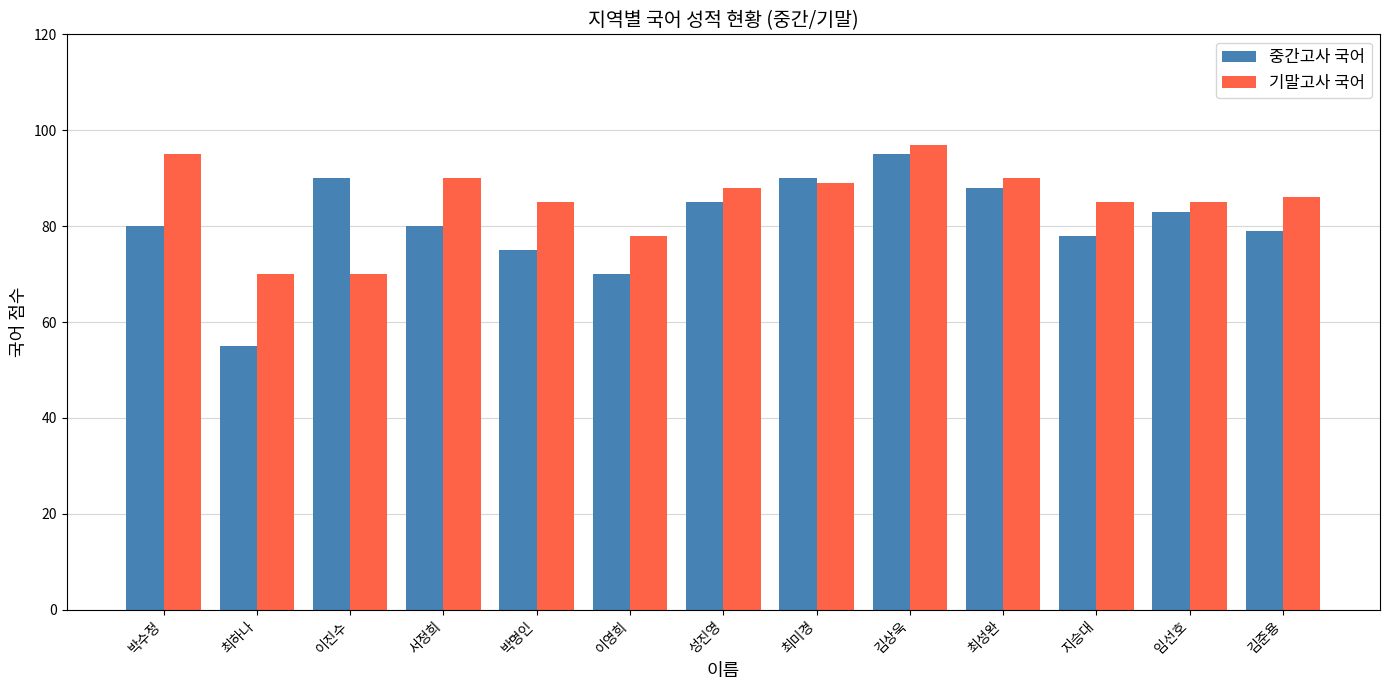

The 중간고사 국어 series shows 79 at 김준용. True or false?

True